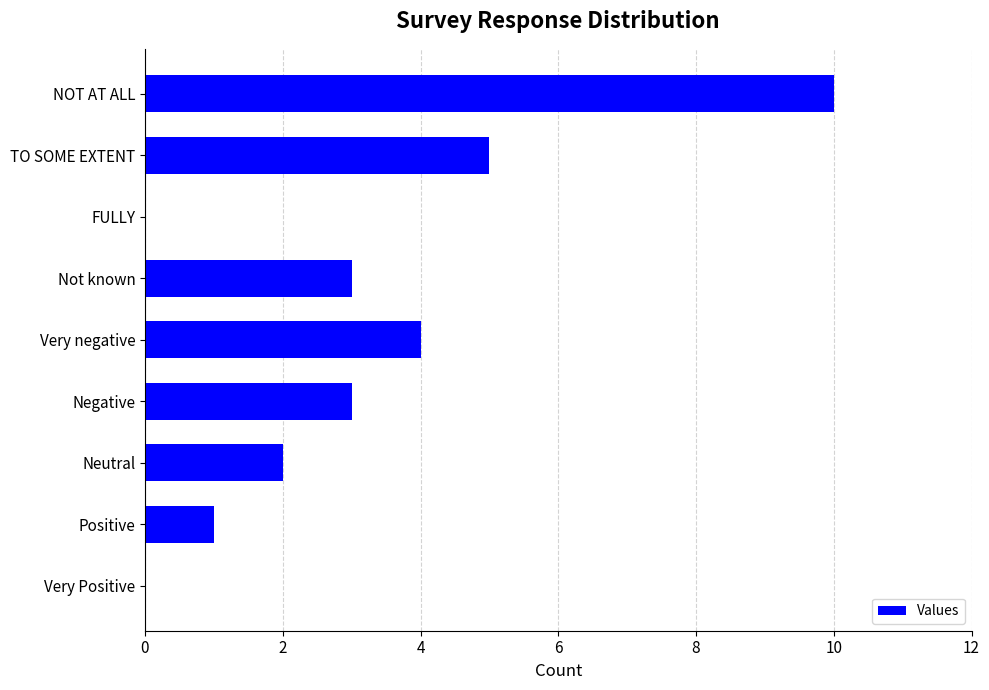

What is the change in value from Neutral to NOT AT ALL?

+8